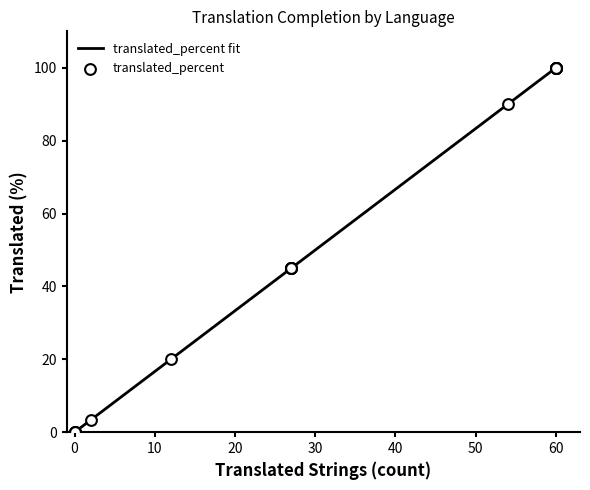

What is the change in value from Asturian to German?

+55.0